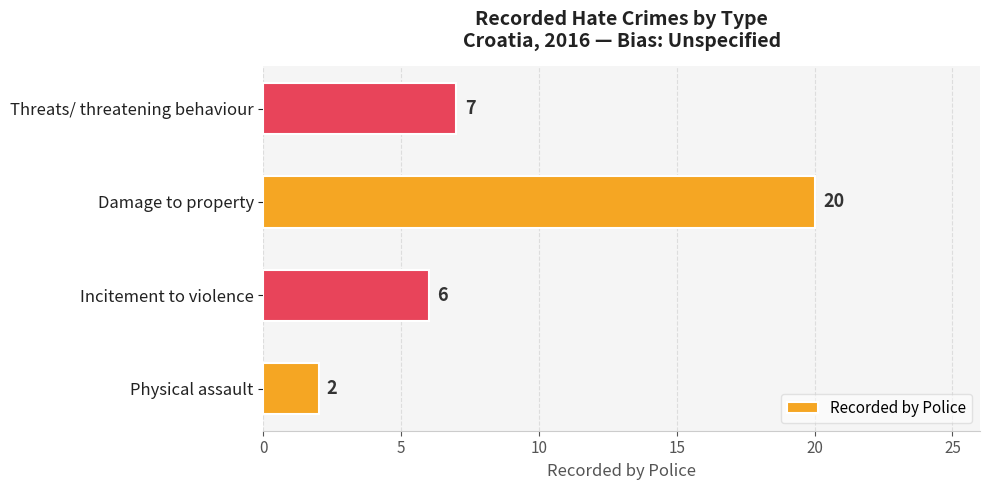

Approximately how many times larger is the value at Damage to property compared to Threats/ threatening behaviour?

2.9